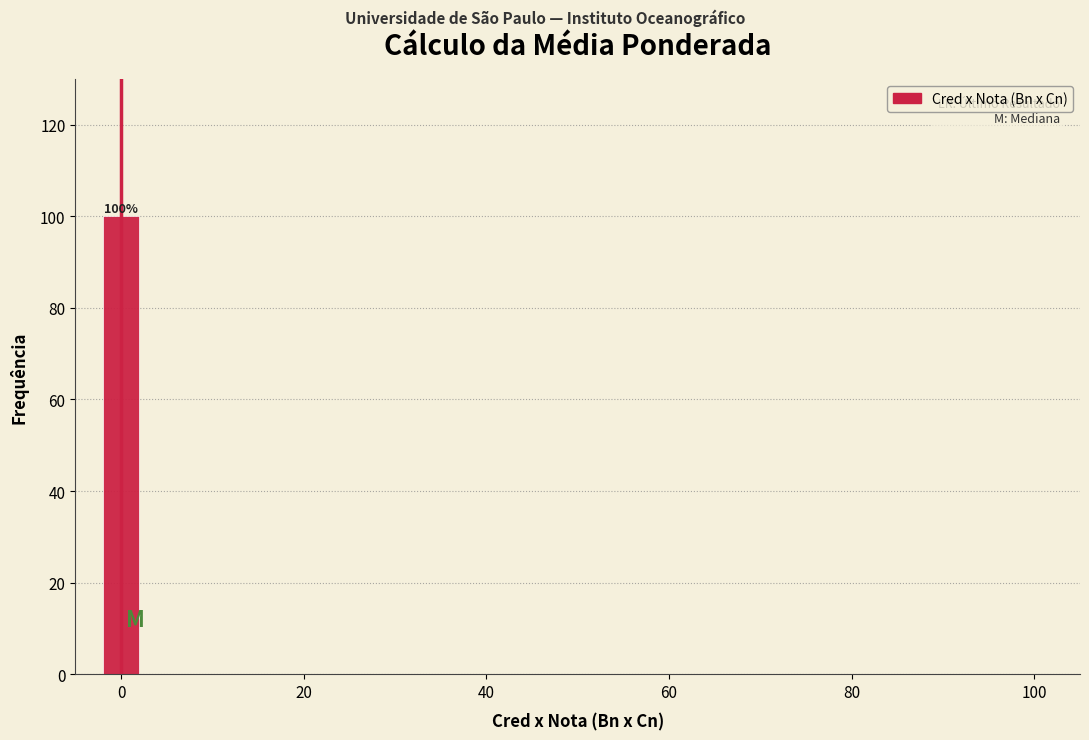

Read against the x-axis, roughly where is the centre of the tallest bar?

0